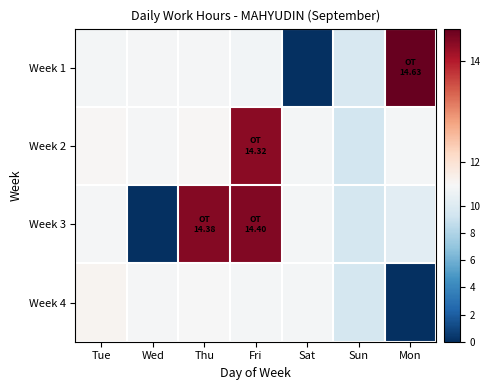

Reading left to right, what are all the values shown in this chart?

Week 1: Tue=11.3	Wed=11.4	Thu=11.4	Fri=11.3	Sat=0.0	Sun=9.7	Mon=14.6
Week 2: Tue=11.6	Wed=11.4	Thu=11.6	Fri=14.3	Sat=11.3	Sun=9.4	Mon=11.3
Week 3: Tue=11.4	Wed=0.0	Thu=14.4	Fri=14.4	Sat=11.3	Sun=9.5	Mon=10.3
Week 4: Tue=11.6	Wed=11.4	Thu=11.5	Fri=11.3	Sat=11.3	Sun=9.5	Mon=0.0